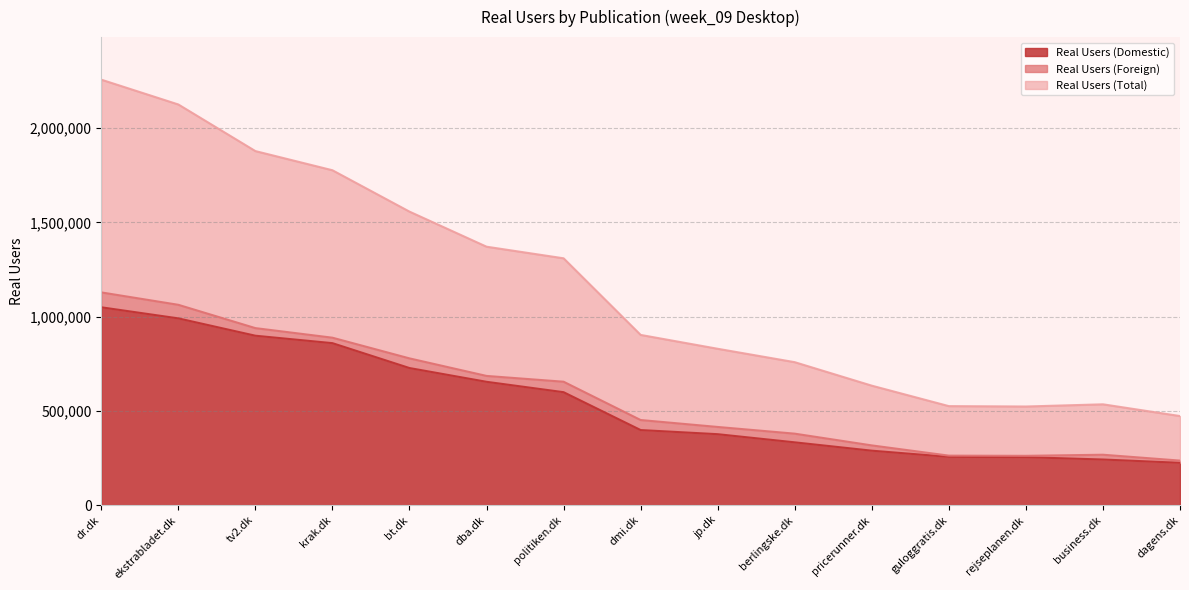

The Real Users (Domestic) series shows 172356 at dba.dk. True or false?

False